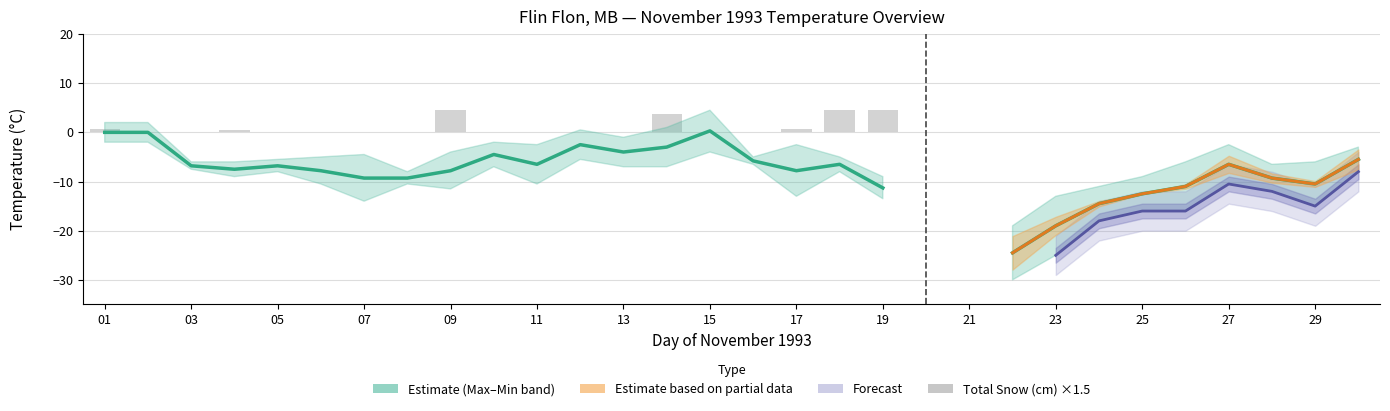

What is the label of the 26th bar from the right?

05